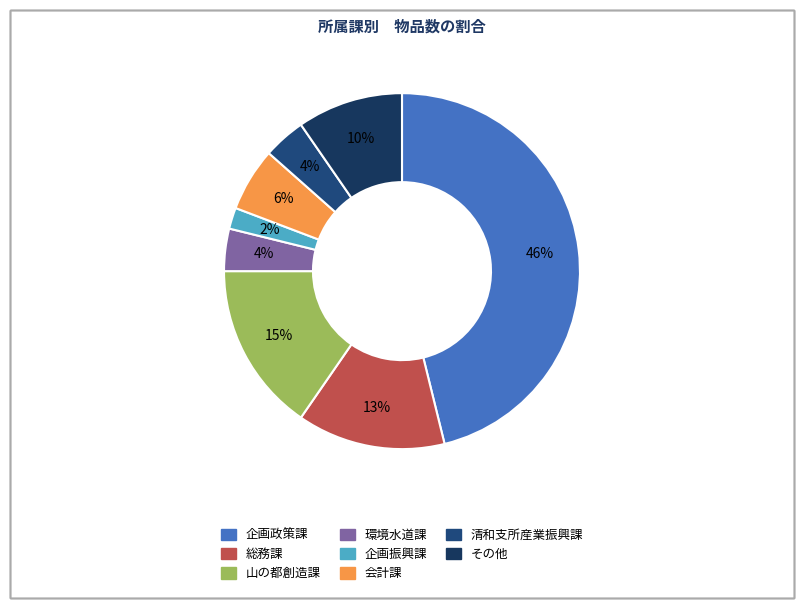

Count the number of slices in the pie.

8